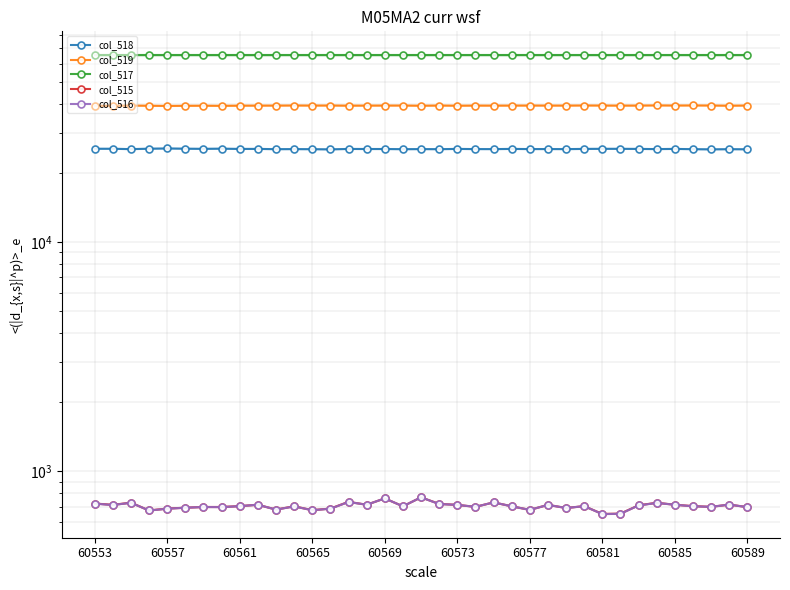

True or false: col_517 has more than 2 points higher than both neighbors.

False